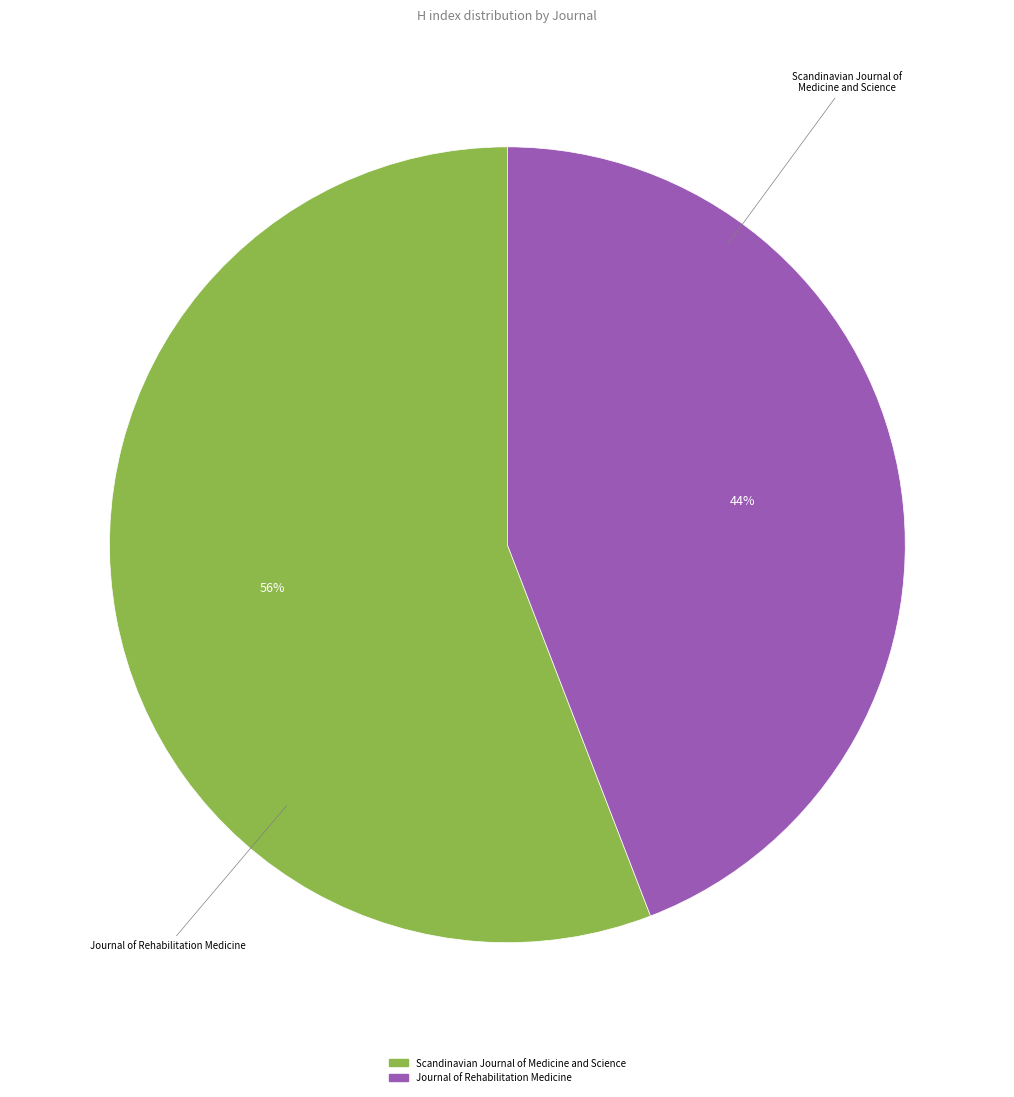

To the nearest percent, what is the difference between the Journal of Rehabilitation Medicine and Scandinavian Journal of Medicine and Science slice percentages?

12%